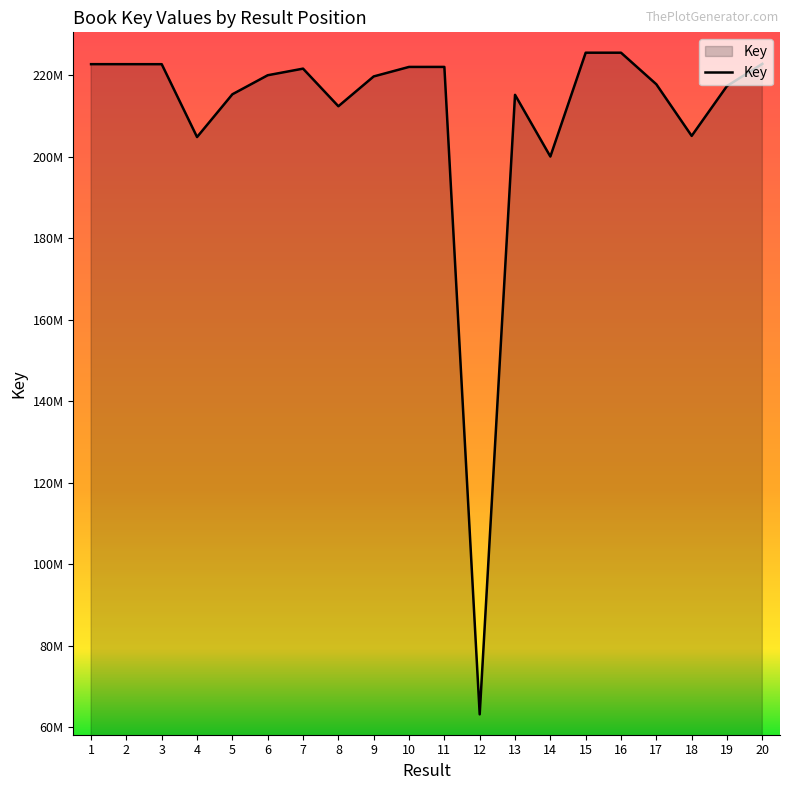

What is the change in value from 9 to 19?

-2344663